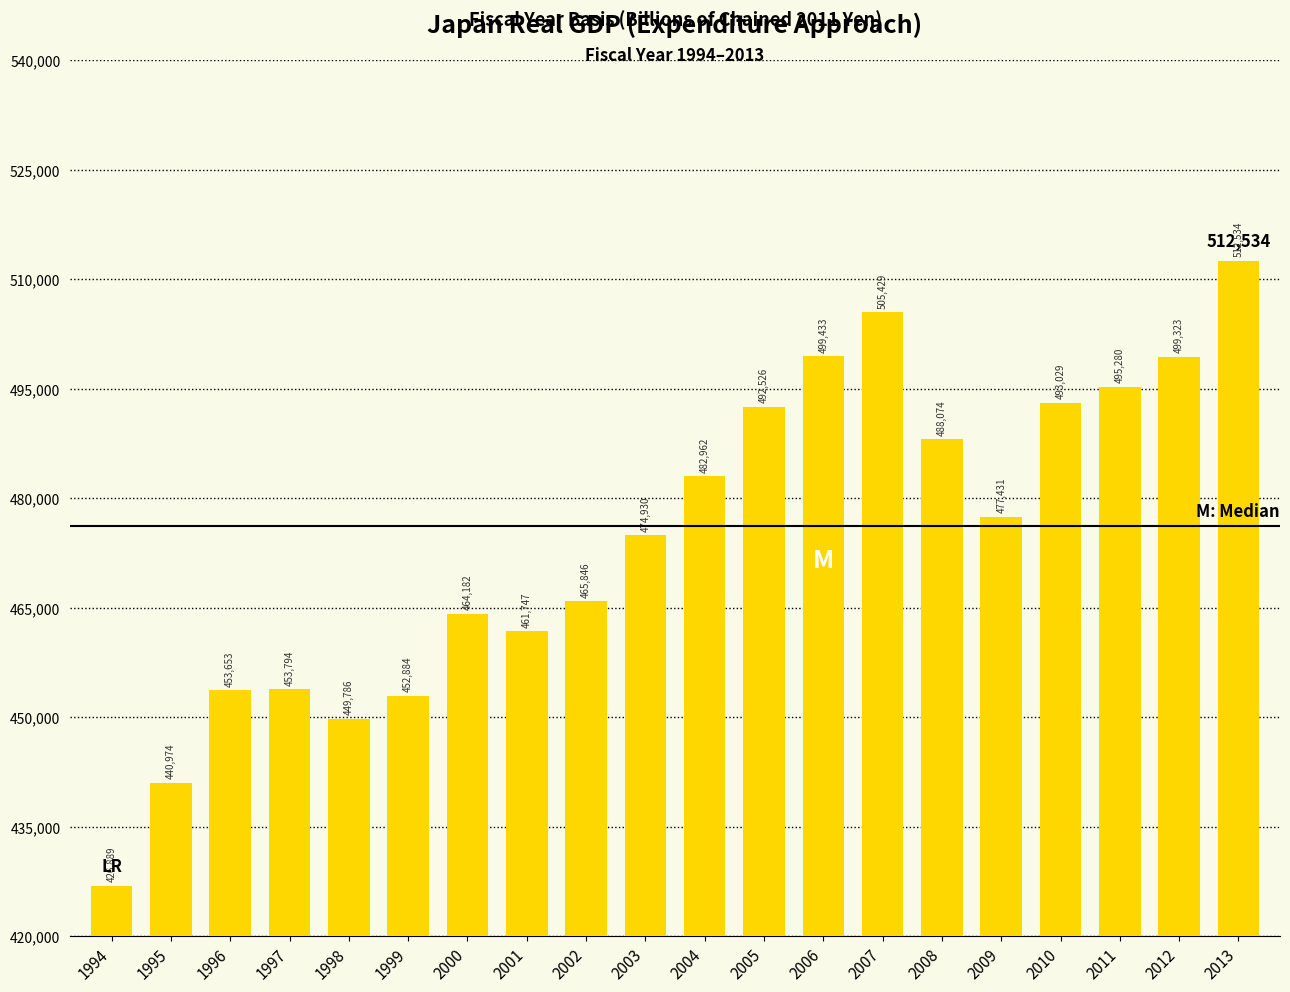

What is the average value?

474535.7